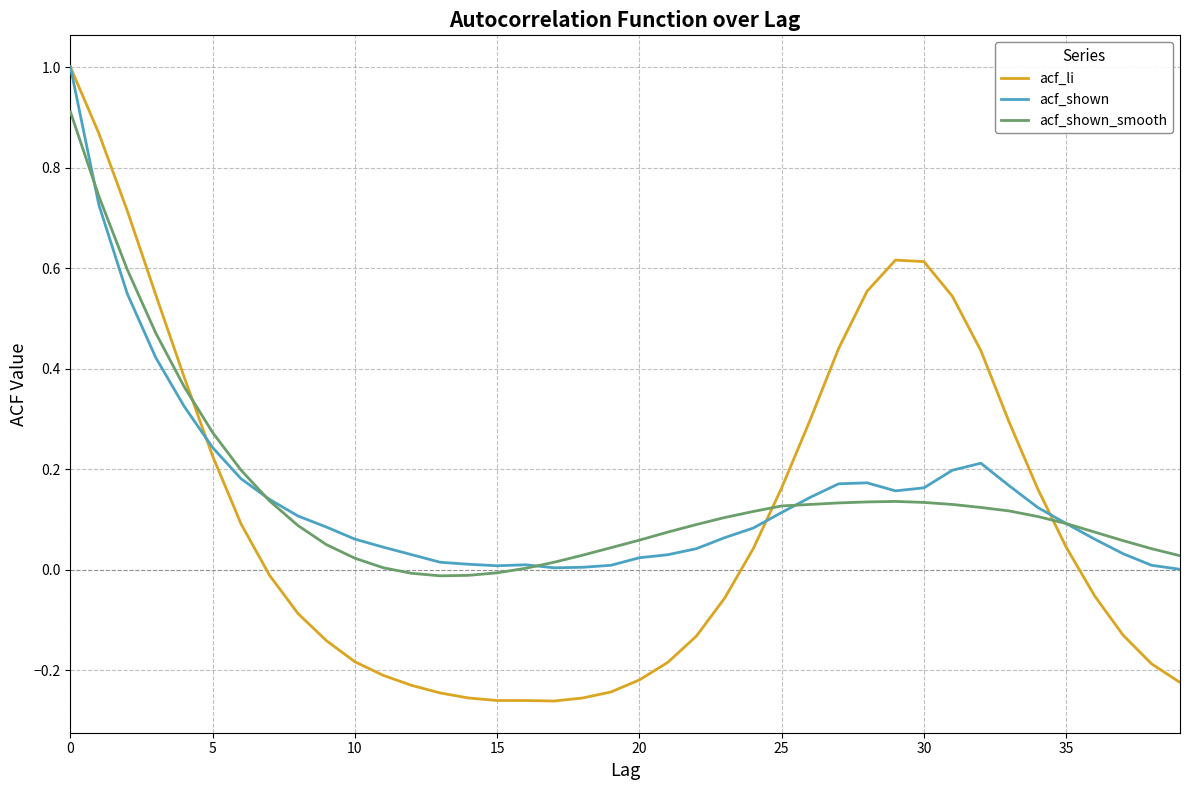

Which series has the largest range (max minus min)?

acf_li